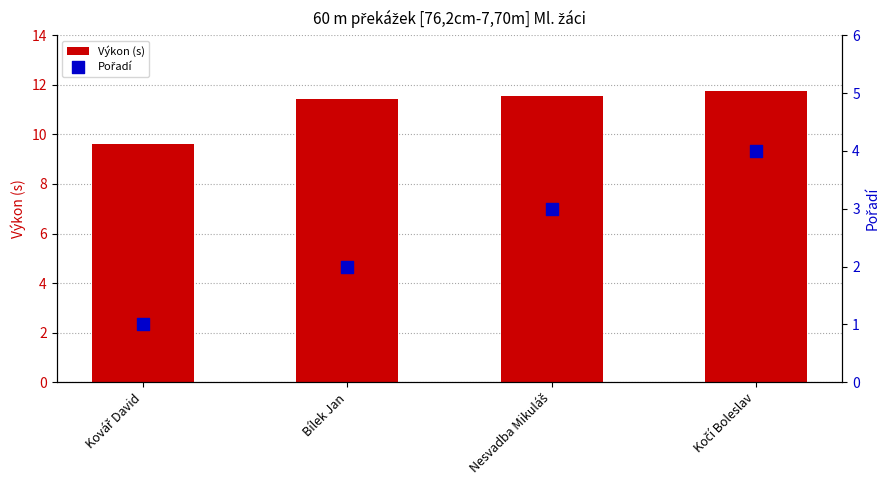

At which category is the sum across all series the highest?

Kočí Boleslav